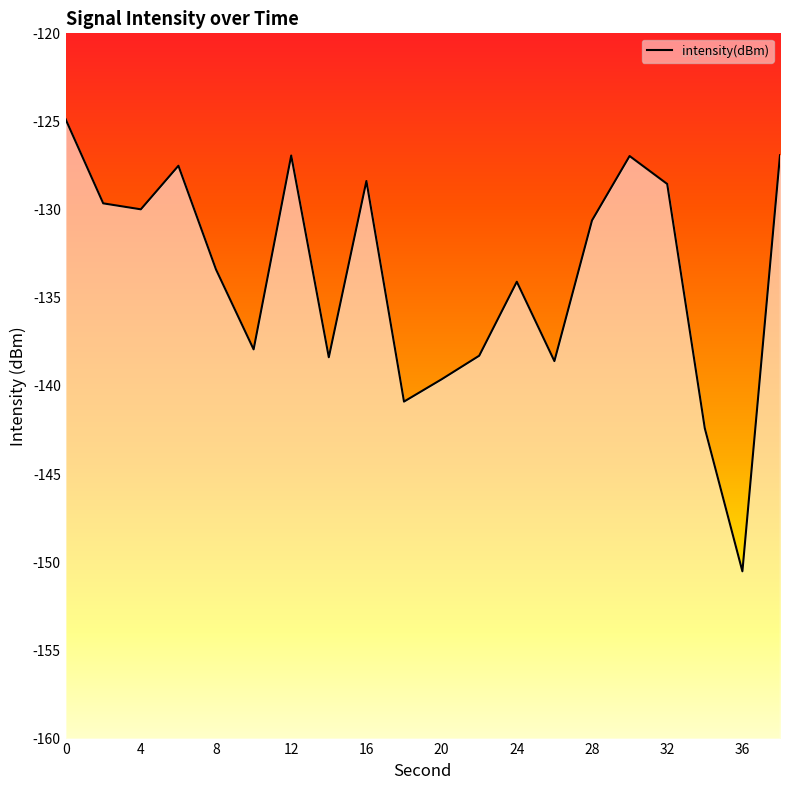

True or false: there are more than 0 points higher than both neighbors.

True